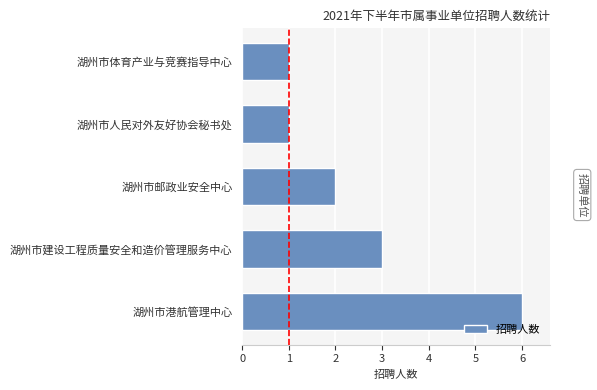

What is the greatest value displayed?

6